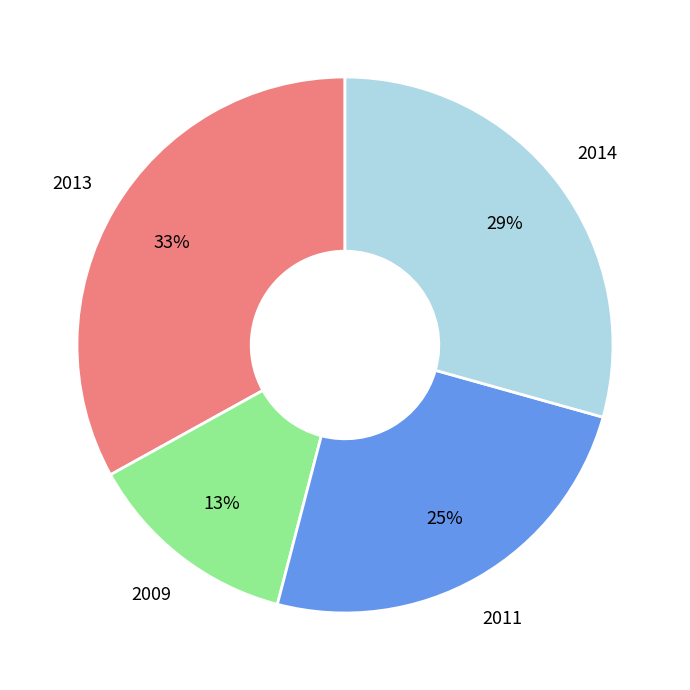

To the nearest percent, what is the difference between the largest and smallest slice percentages?

20%